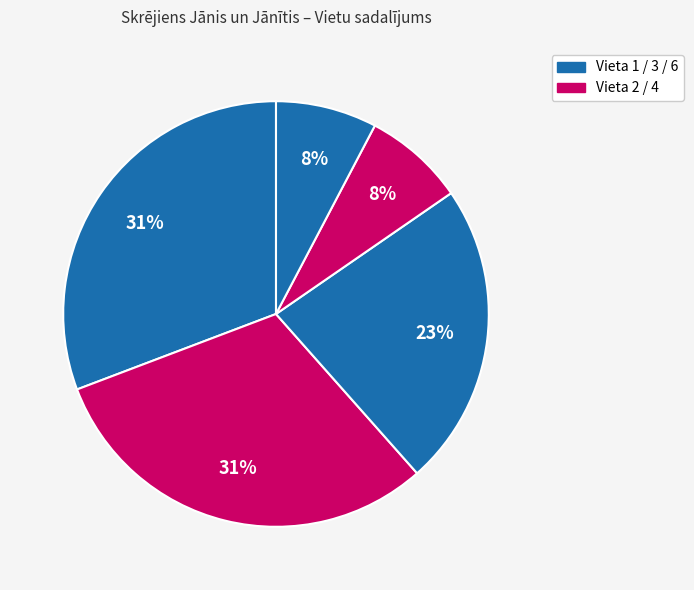

To the nearest percent, what is the average slice percentage?

20%